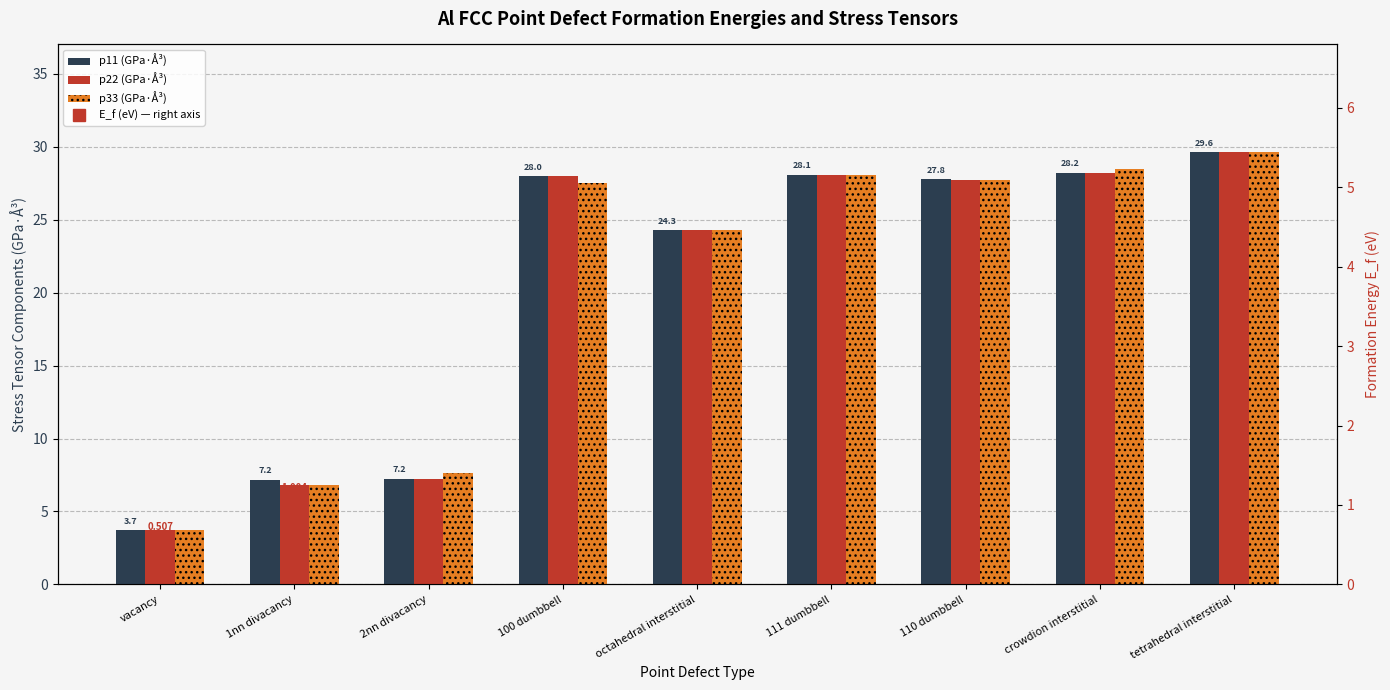

What is the average value of the p11 (GPa·Å³) series?

20.5